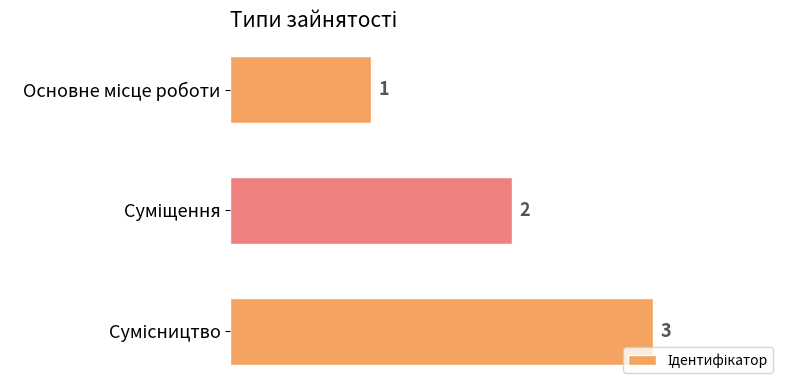

What is the difference between the maximum and second lowest values?

1